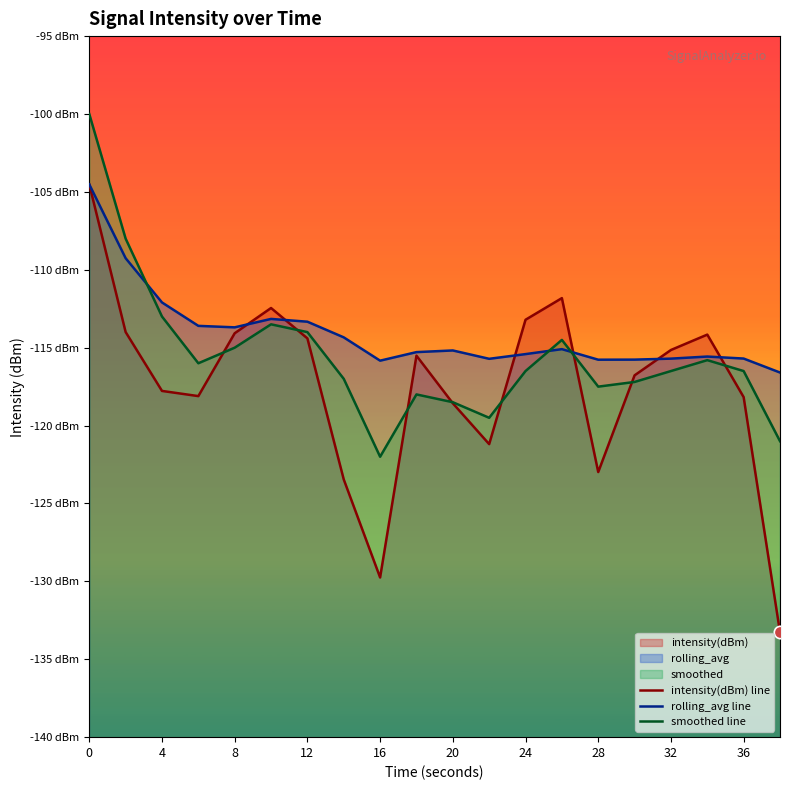

Is the value of intensity(dBm) line at 17 greater than the value of smoothed line at 32?

Yes